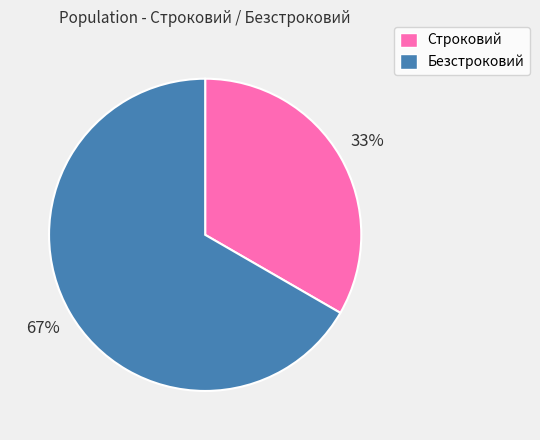

To the nearest percent, what is the combined percentage of Безстроковий and Строковий?

100%